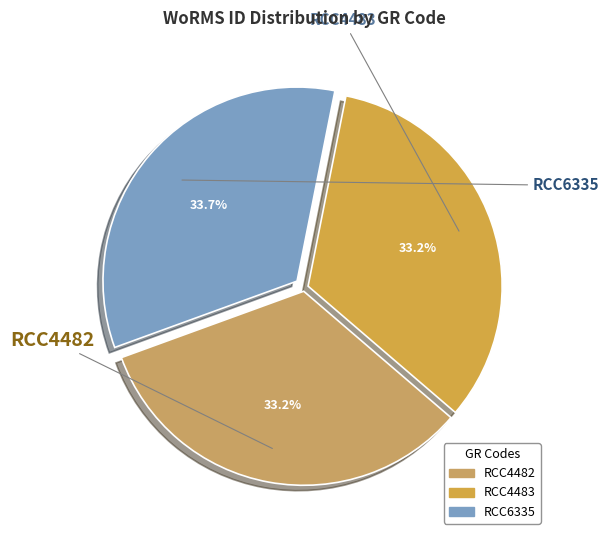

Which has a higher value, RCC4482 or RCC6335?

RCC6335